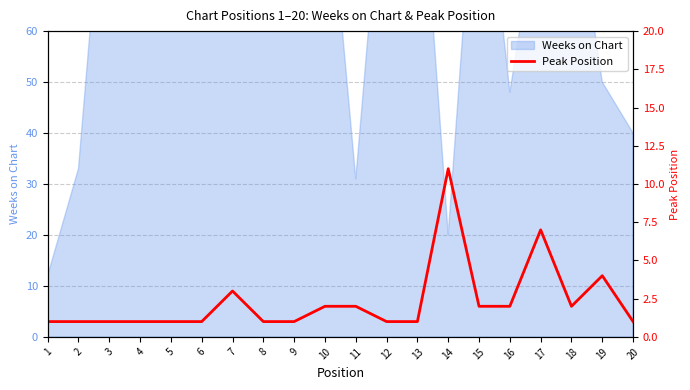

Is it true that the value at 19 is 4?

True